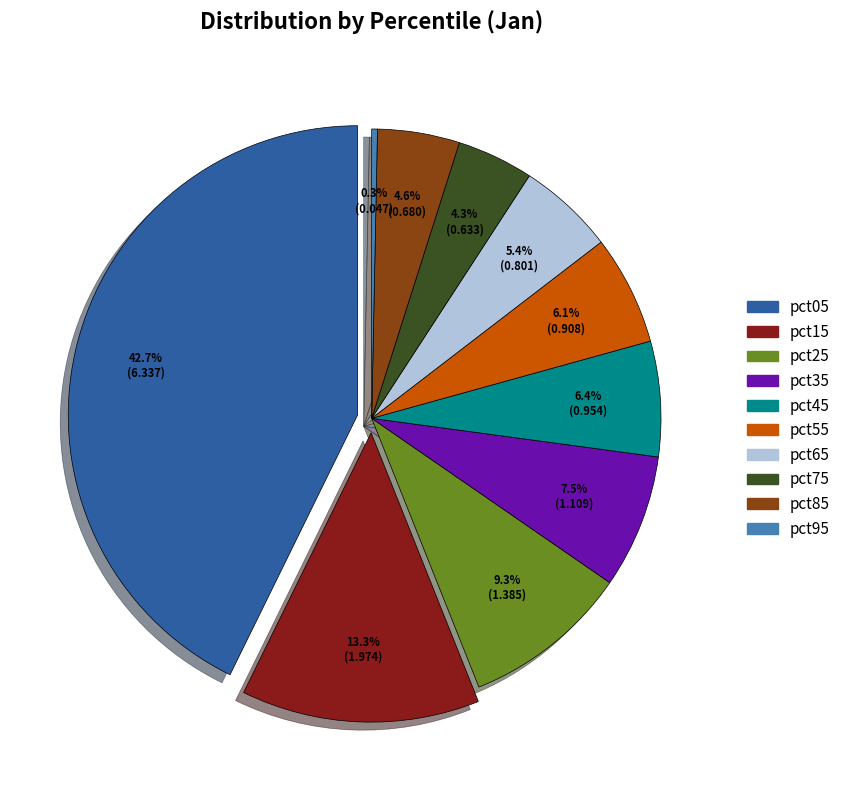

Which has a higher value, pct45 or pct75?

pct45